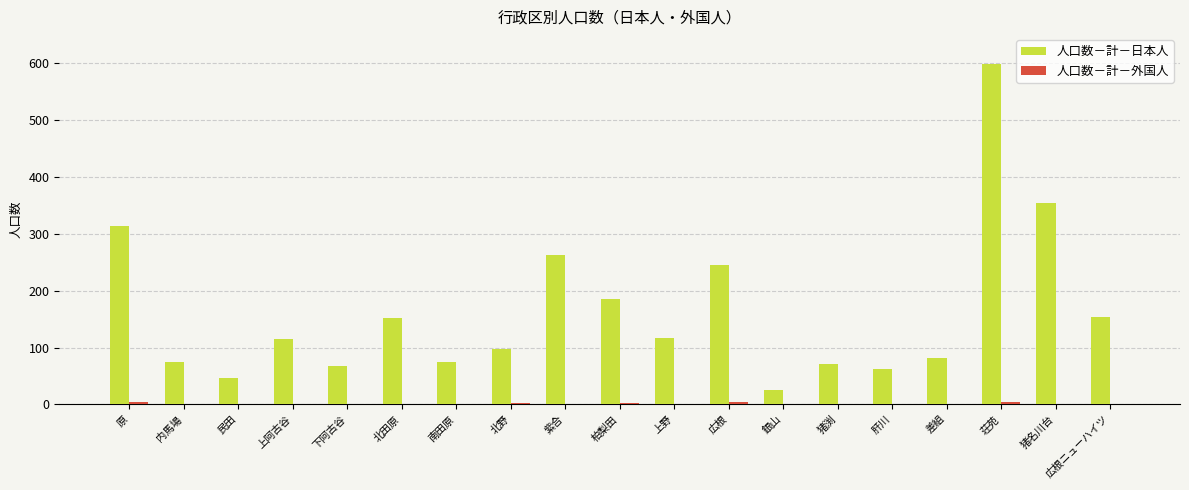

Which series has the largest total across all categories?

人口数－計－日本人